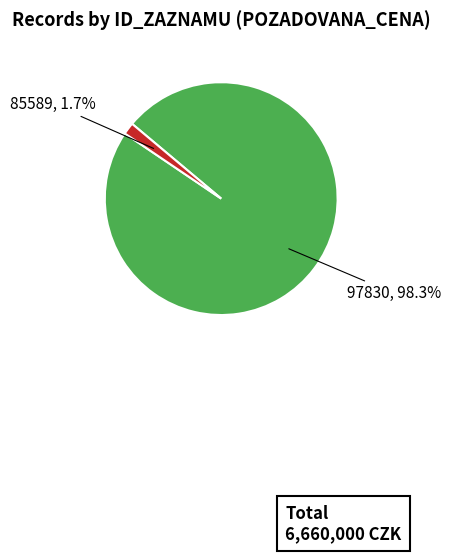

Is there a majority slice in this chart?

Yes